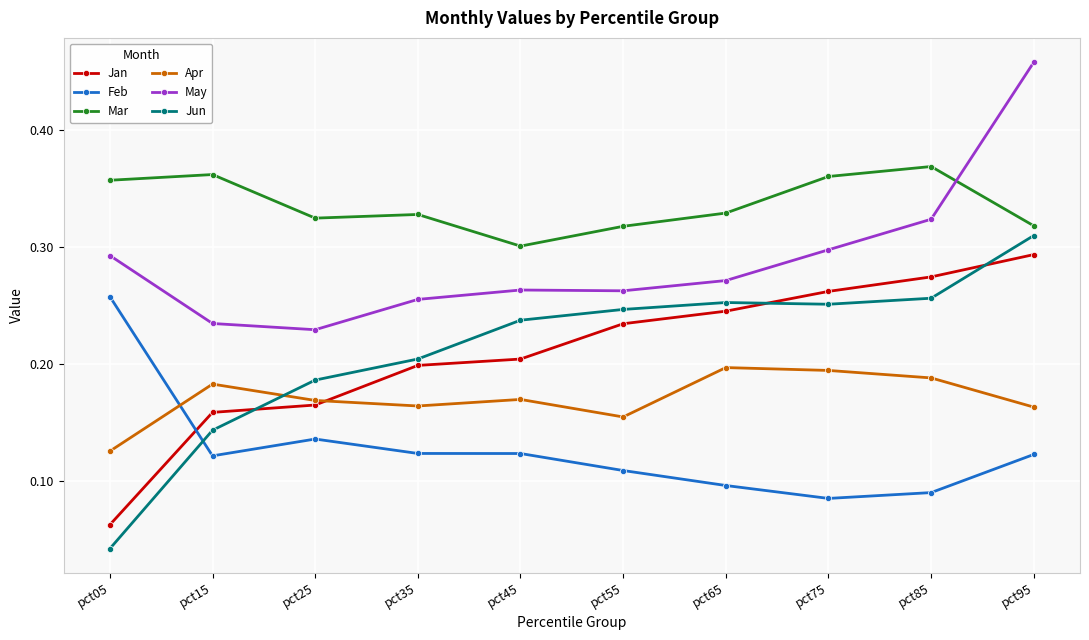

Is it true that Jun equals 0.2 at pct45?

True